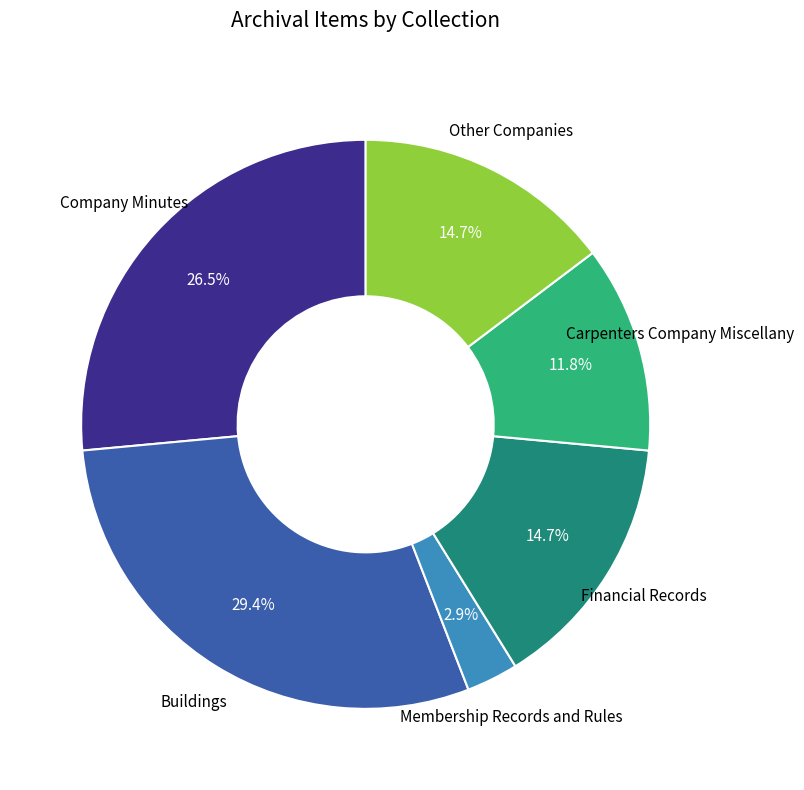

What is the smallest slice in the pie chart?

Membership Records and Rules